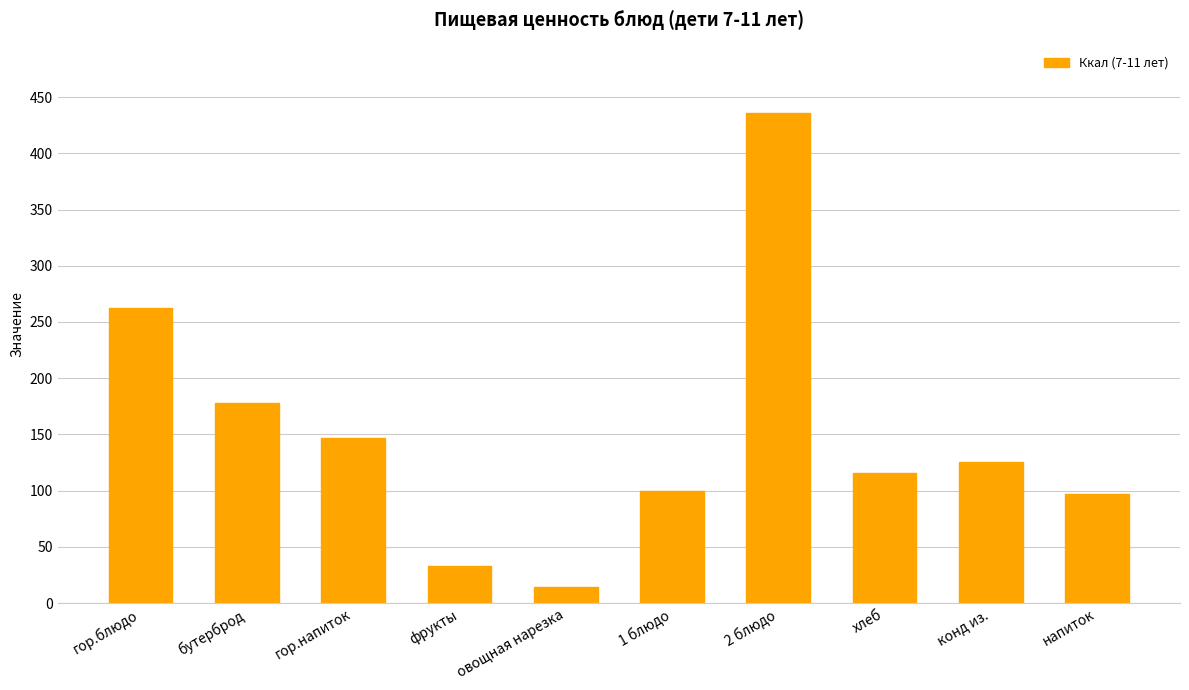

What is the difference between the maximum and minimum values?

422.0